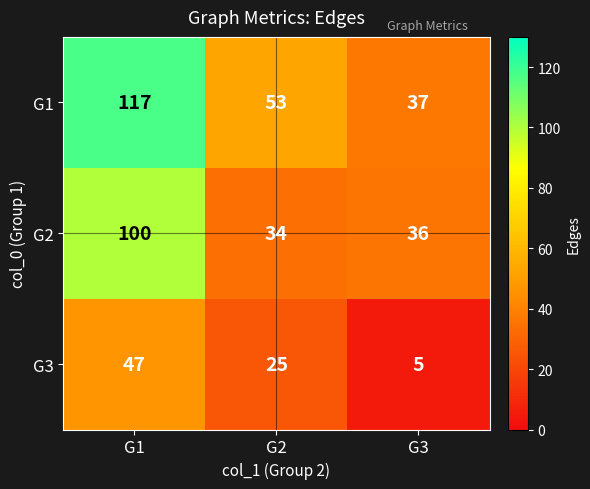

Where is G1 nearest to the value 77?

G2